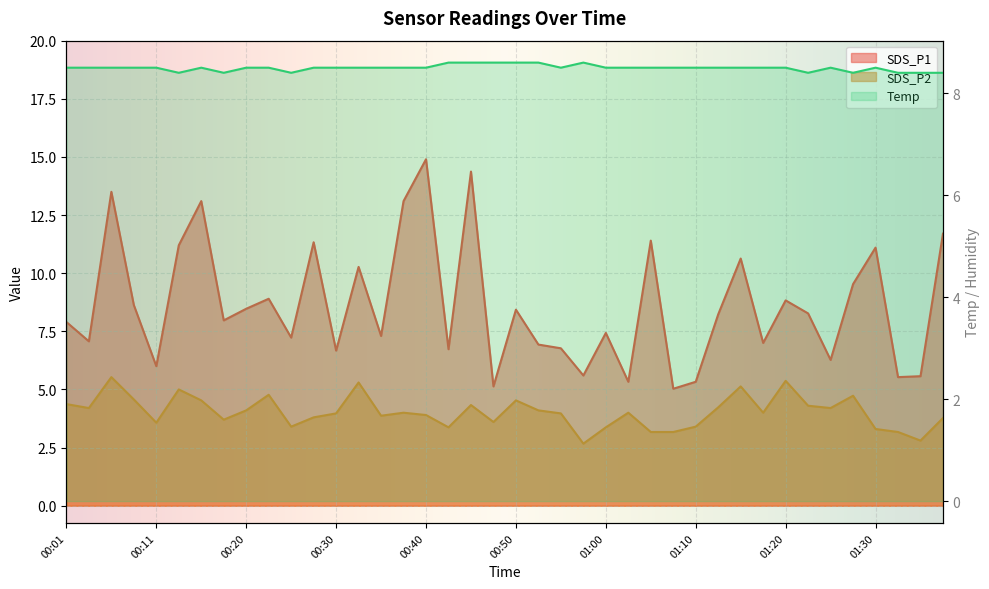

At which category is the sum across all series the highest?

00:06